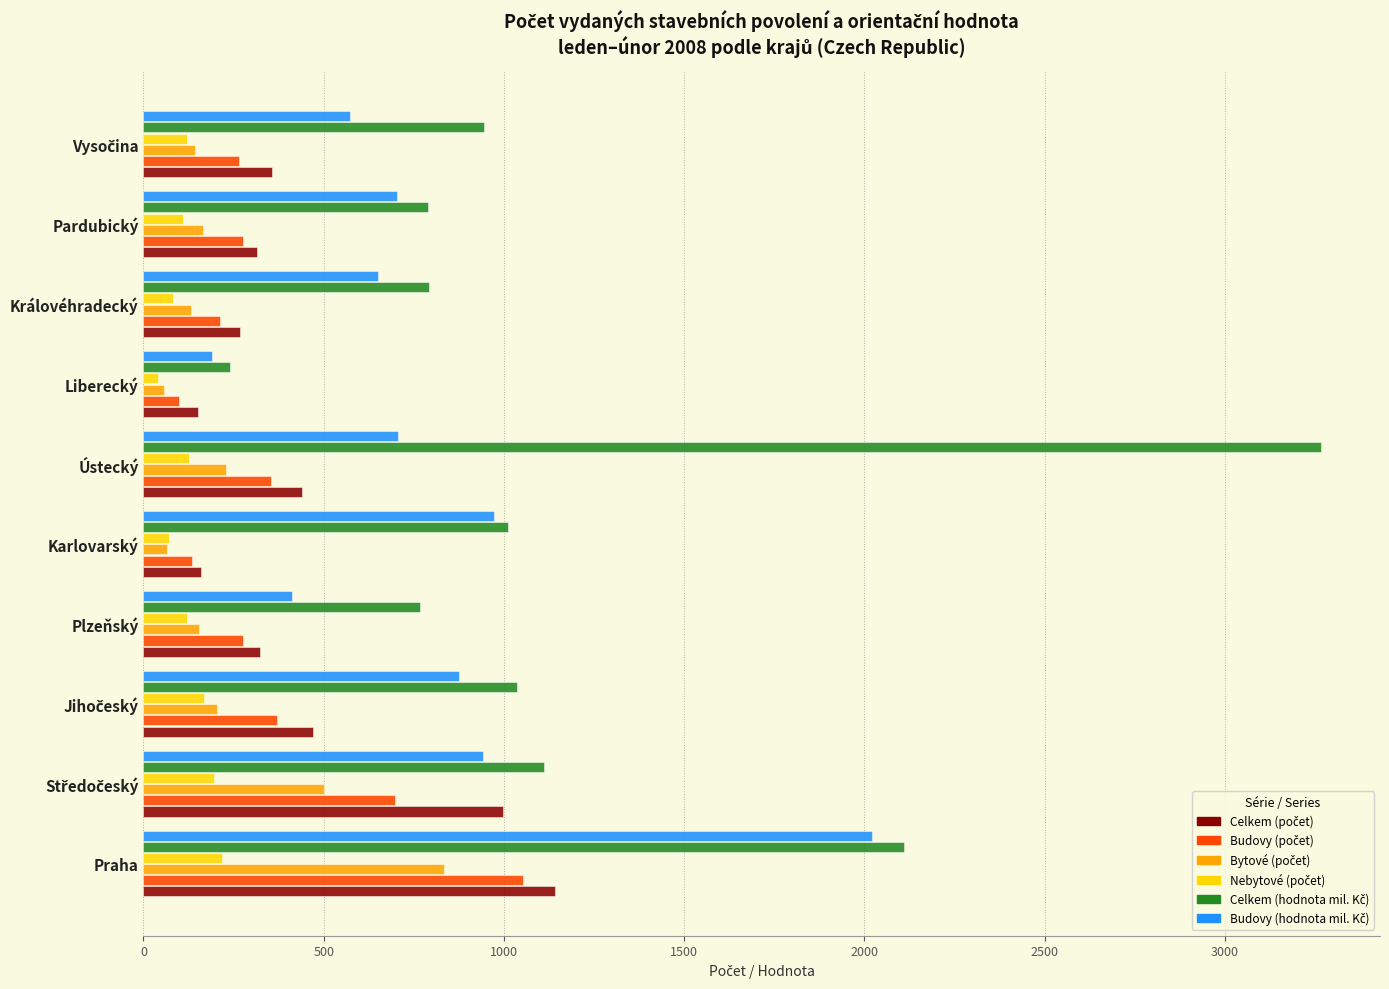

What is the total value across all series at Ústecký?

5123